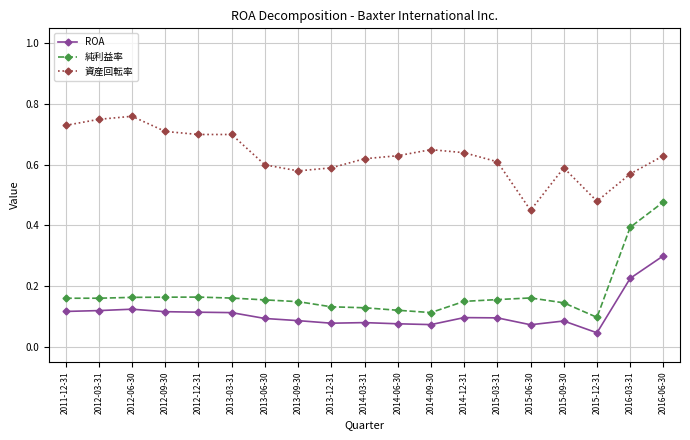

At which category is the sum across all series the highest?

2016-06-30